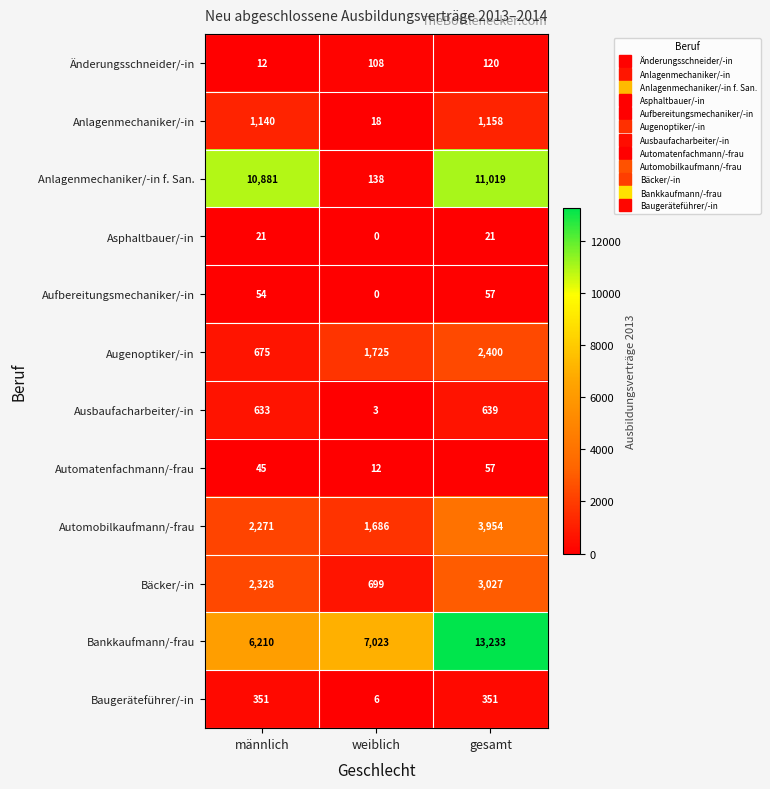

How many distinct data groups are displayed?

12